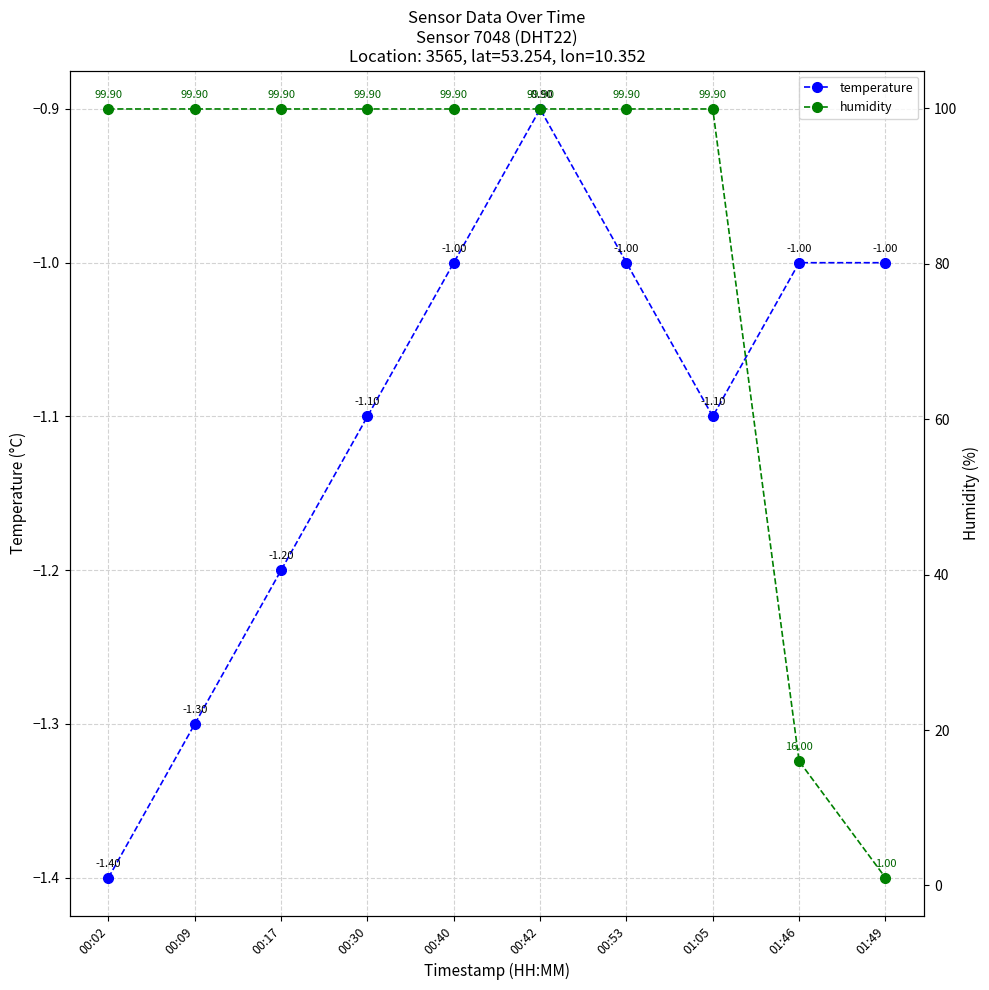

At 01:05, list the series in order from largest to smallest.

humidity, temperature